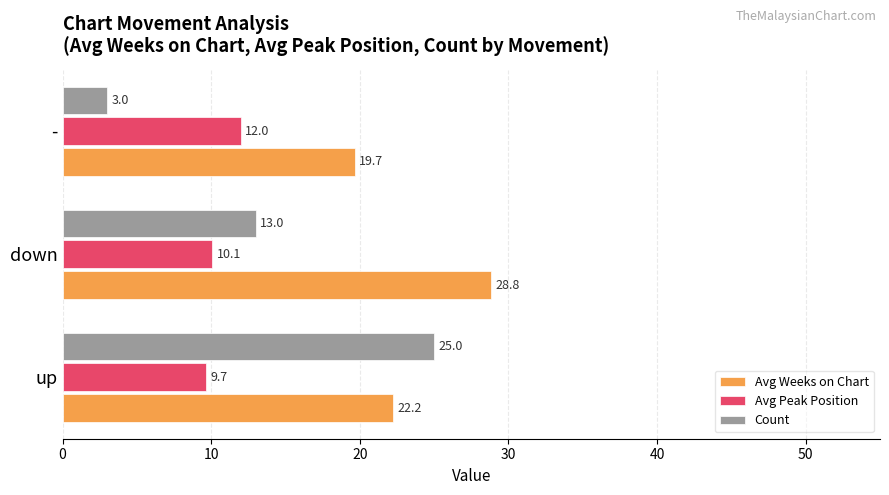

Which series has the widest spread of values?

Count